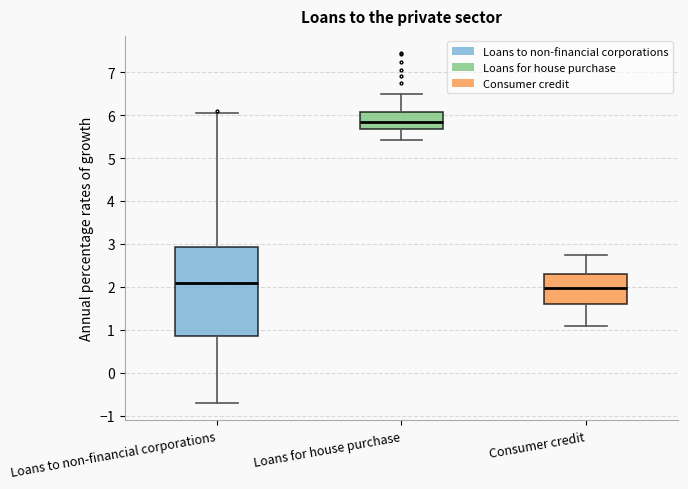

Reading left to right, transcribe this box plot: for each box, give where its median line is, the range the box spans, and where its two whiskers end, as read against the y-axis. The values are not printed on the chart, so give them approximately, as read against the axis.

Loans to non-financial corporations: median 2.1, box 0.8 to 2.9, whiskers -0.7 to 6.1
Loans for house purchase: median 5.8, box 5.7 to 6.1, whiskers 5.4 to 6.5
Consumer credit: median 2.0, box 1.6 to 2.3, whiskers 1.1 to 2.7